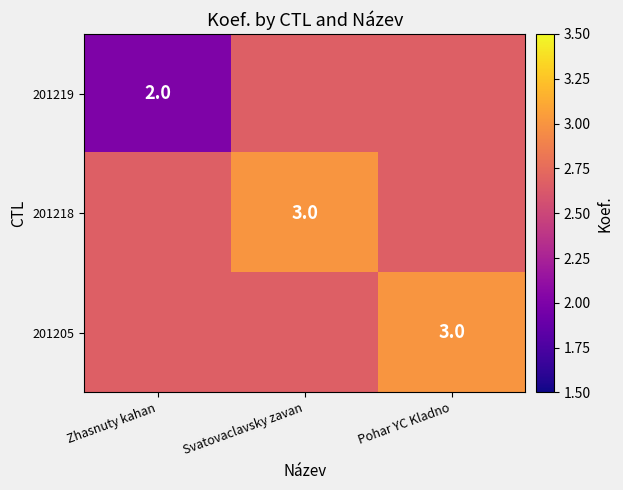

Is the value of 201219 at Svatovaclavsky zavan greater than the value of 201218 at Pohar YC Kladno?

No